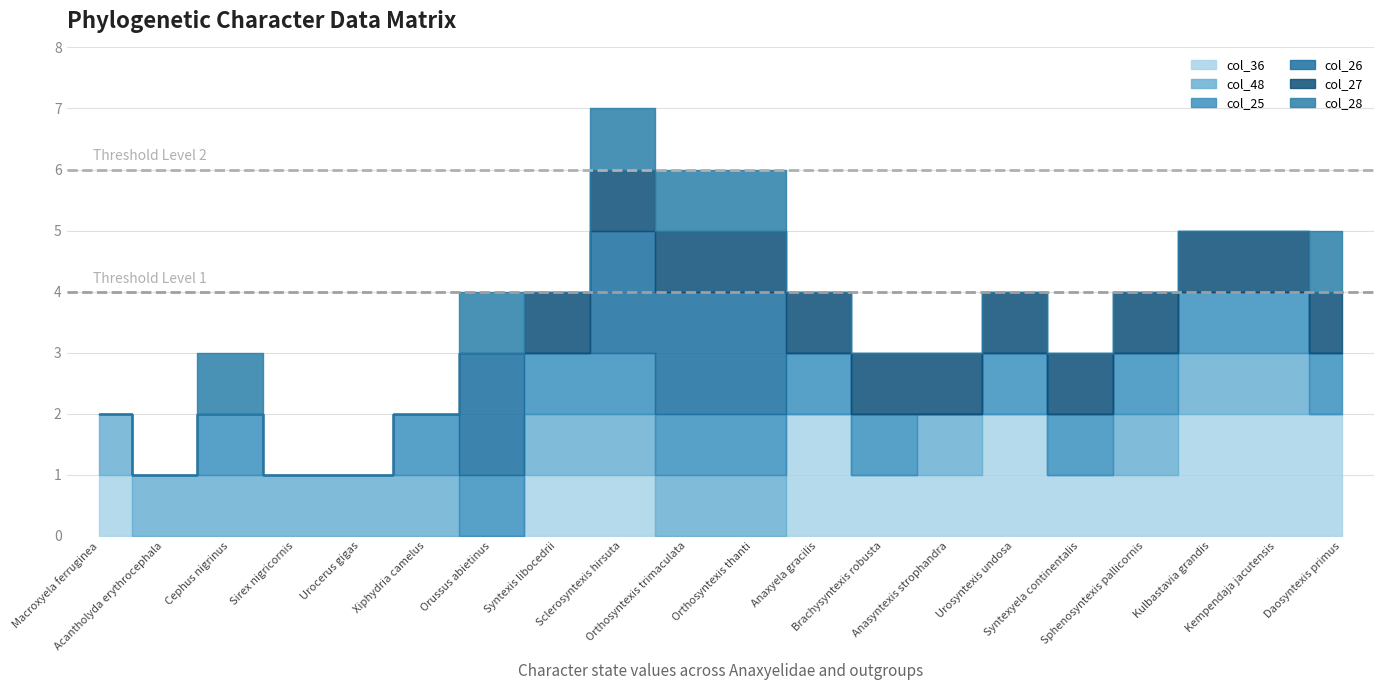

How many values in col_27 are above zero?

13